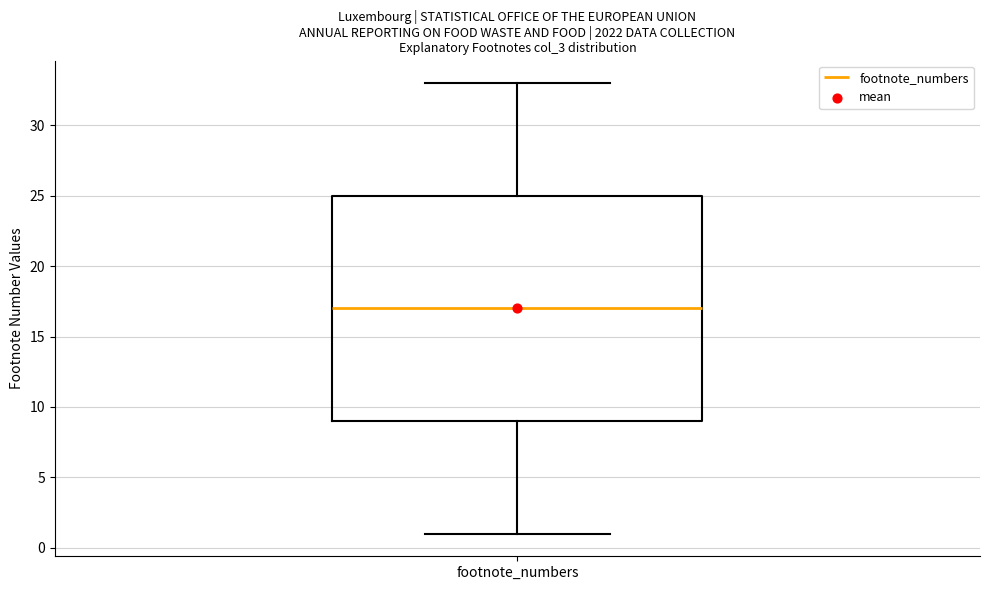

Where is the upper edge of the box for footnote_numbers on the y-axis? The values are not printed on the chart, so give them approximately, as read against the axis.

25